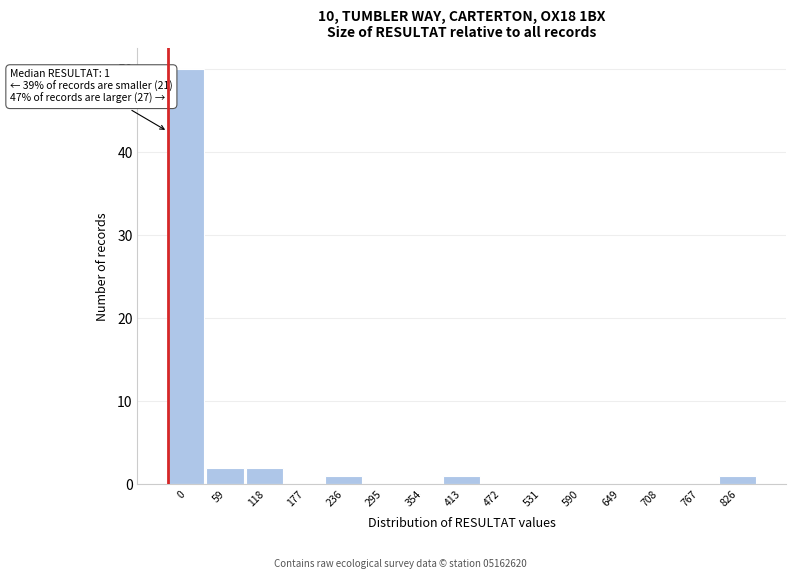

Reading right to left, transcribe all the data shown in this chart.

826=1	767=0	708=0	649=0	590=0	531=0	472=0	413=1	354=0	295=0	236=1	177=0	118=2	59=2	0=50